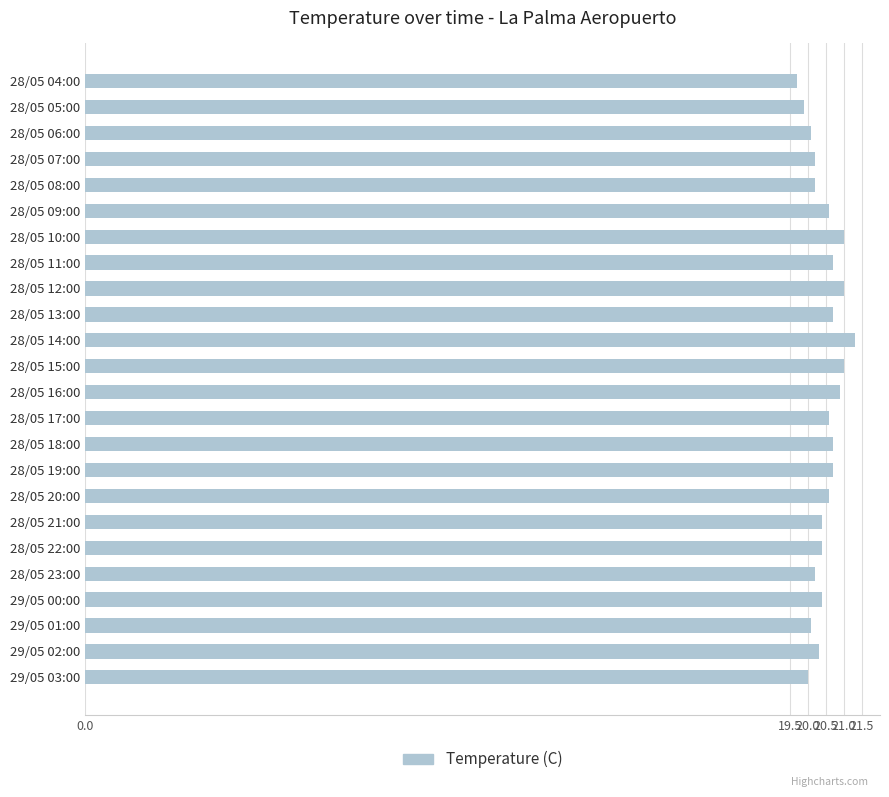

The chart shows a value of 19.7 at 28/05 04:00. True or false?

True